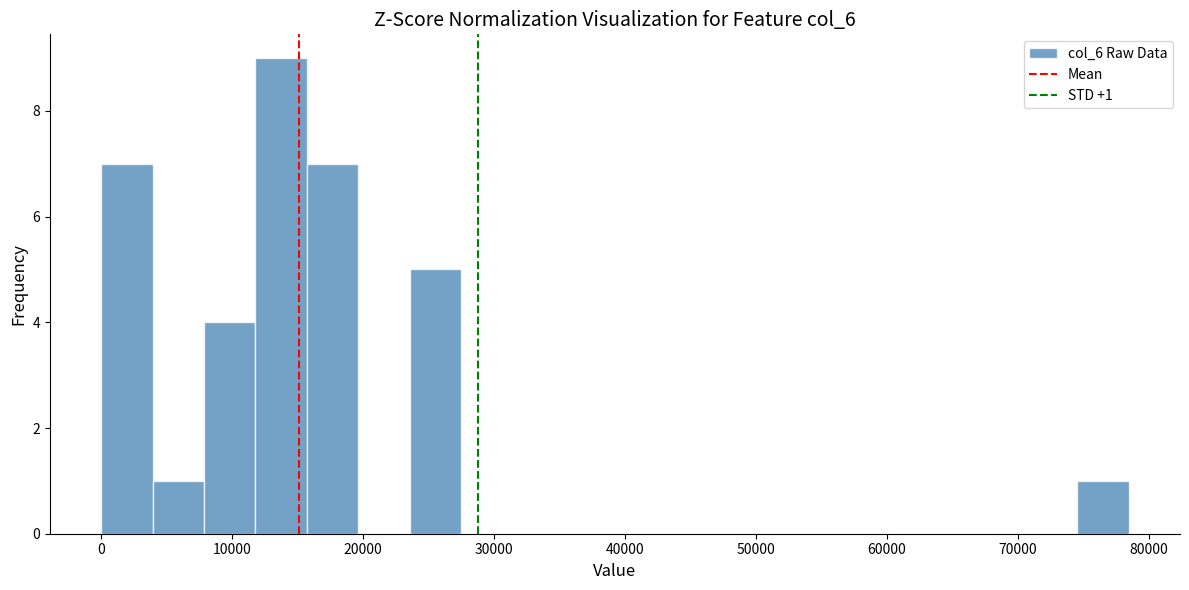

Around what value on the x-axis is the tallest bar? Give the approximate position of its centre, as read against the axis.

14000